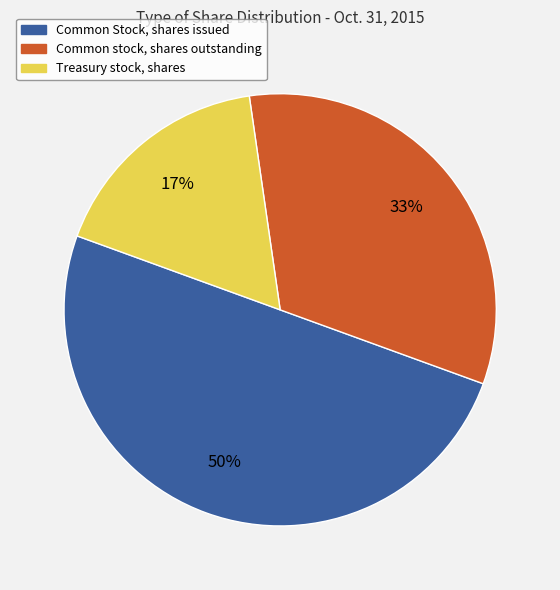

What percentage is the Treasury stock, shares slice, to the nearest percent?

17%